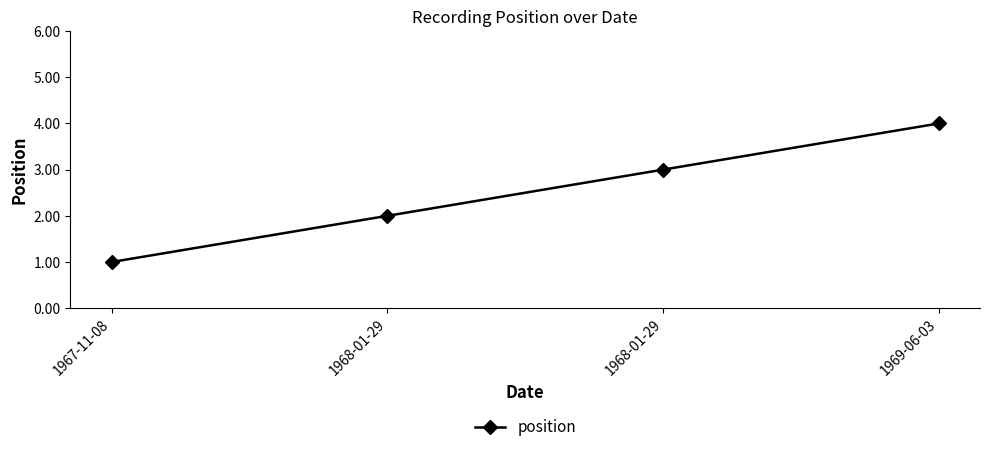

What is the average value?

2